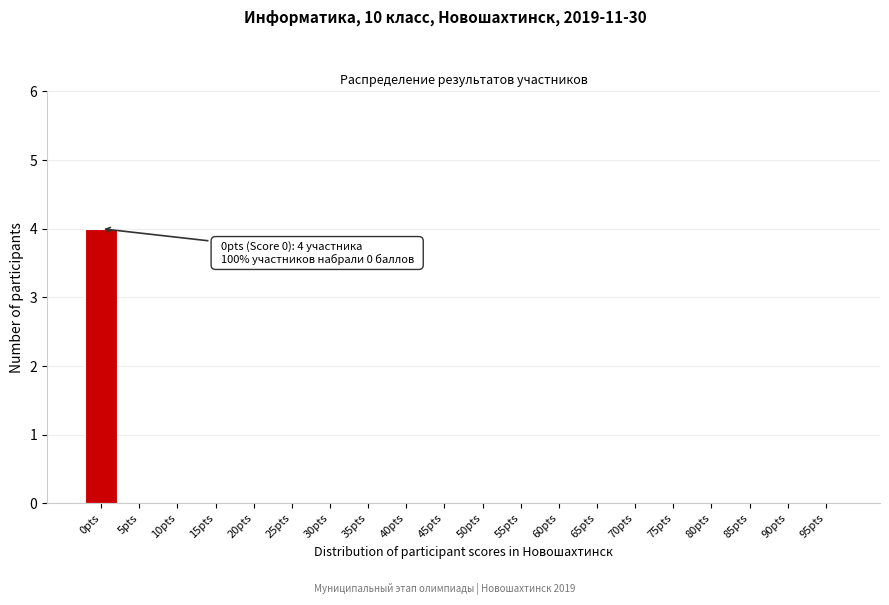

Reading left to right, what are all the values shown in this chart?

0pts=4	5pts=0	10pts=0	15pts=0	20pts=0	25pts=0	30pts=0	35pts=0	40pts=0	45pts=0	50pts=0	55pts=0	60pts=0	65pts=0	70pts=0	75pts=0	80pts=0	85pts=0	90pts=0	95pts=0